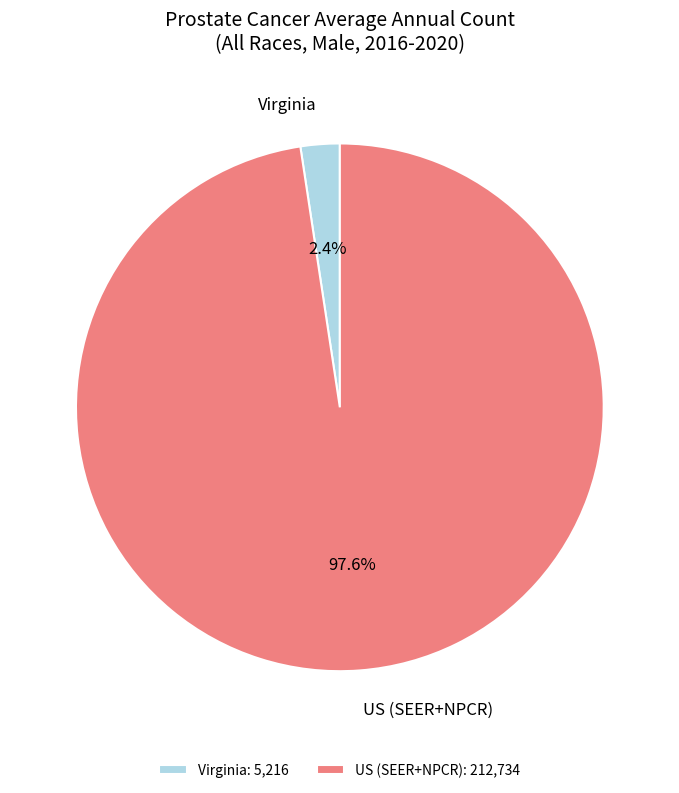

Which category has the biggest portion of the pie?

US (SEER+NPCR)